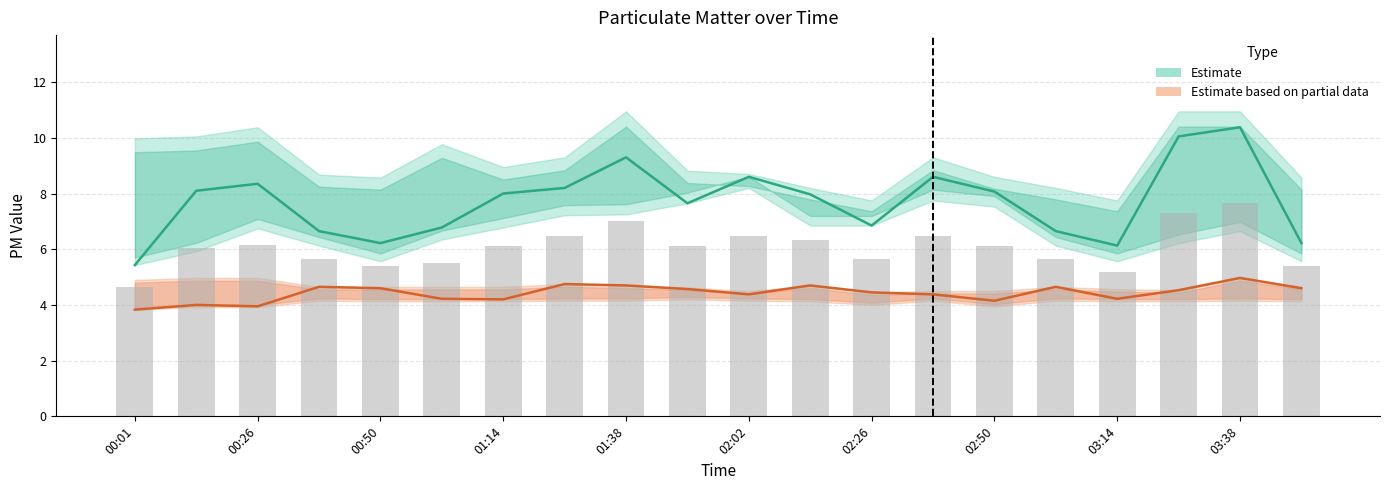

Reading left to right, extract all data points from this chart.

Estimate (SDS_P1): 5.4	8.1	8.3	6.7	6.2	6.8	8.0	8.2	9.3	7.7	8.6	8.0	6.8	8.6	8.1	6.7	6.1	10.1	10.4	6.2
Estimate based on partial data (SDS_P2): 3.8	4.0	4.0	4.7	4.6	4.2	4.2	4.8	4.7	4.6	4.4	4.7	4.5	4.4	4.2	4.7	4.2	4.5	5.0	4.6